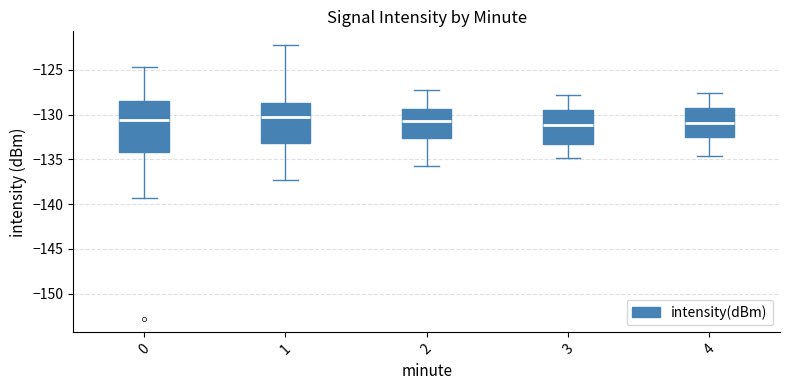

Which box is the tallest, from its lower edge to its upper edge?

0